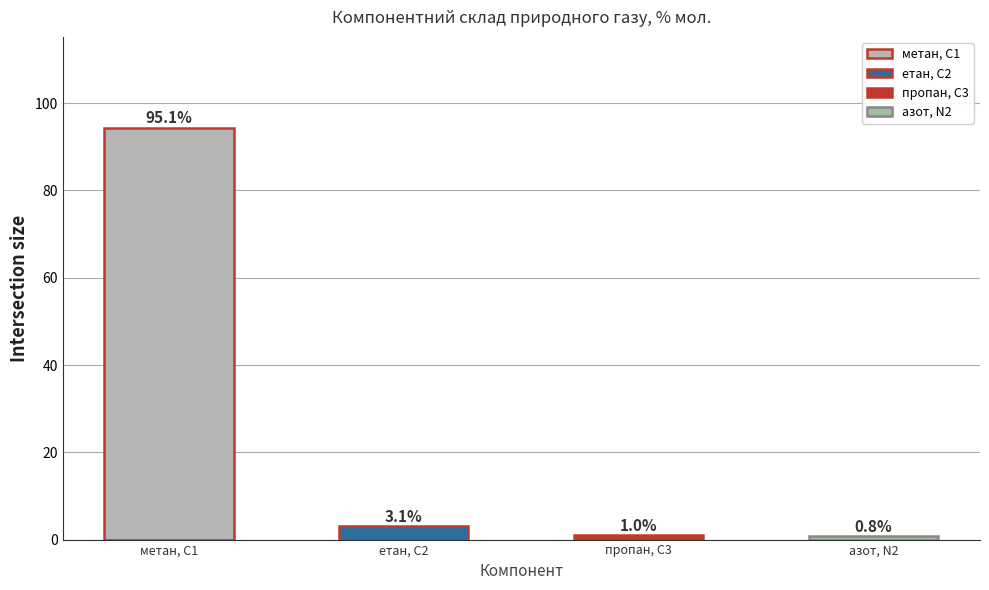

Is the value of пропан, С3 at 4 greater than the value of азот, N2 at 24?

Yes